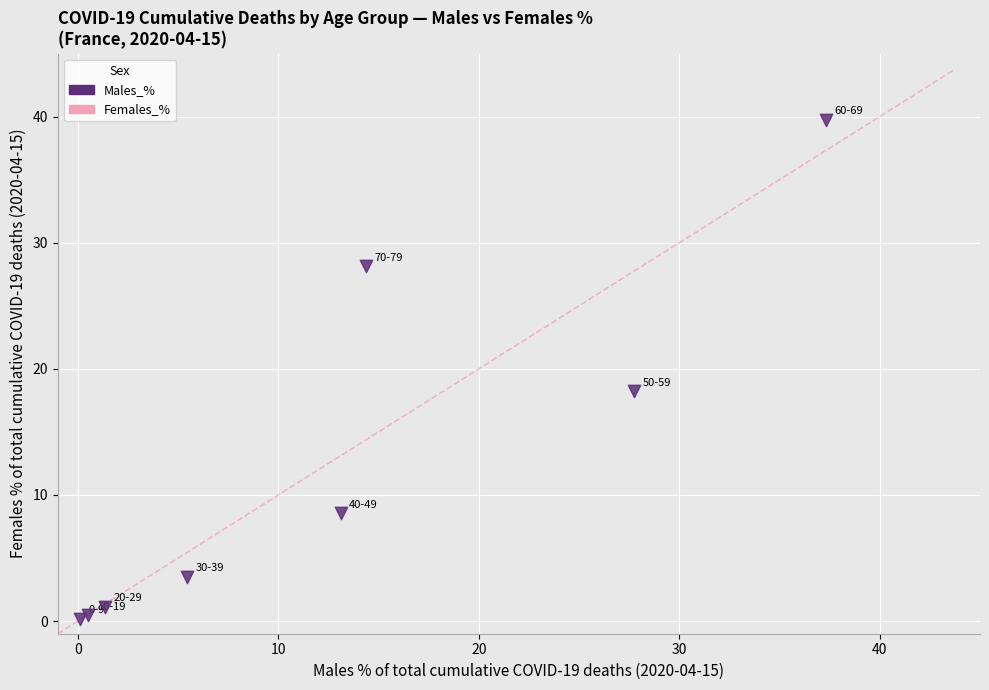

What Y value in the scatter plot is closest to 19?

18.2